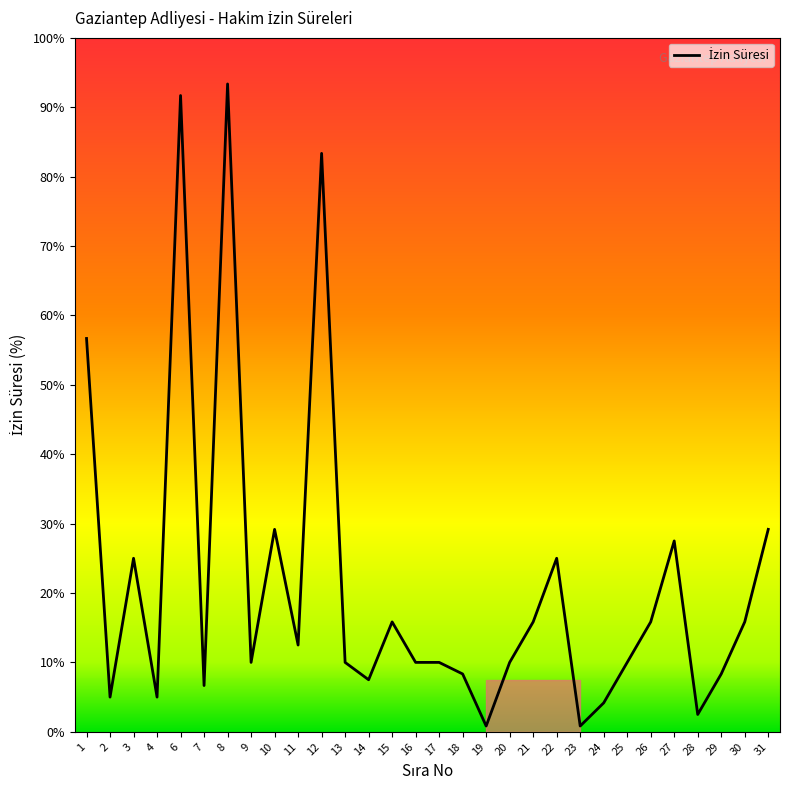

Is it true that the value at 25 is 20?

False